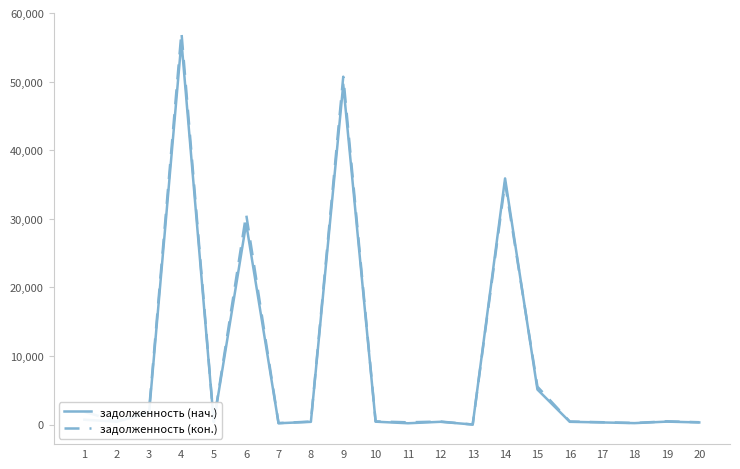

At how many categories does at least one series exceed 13087?

4